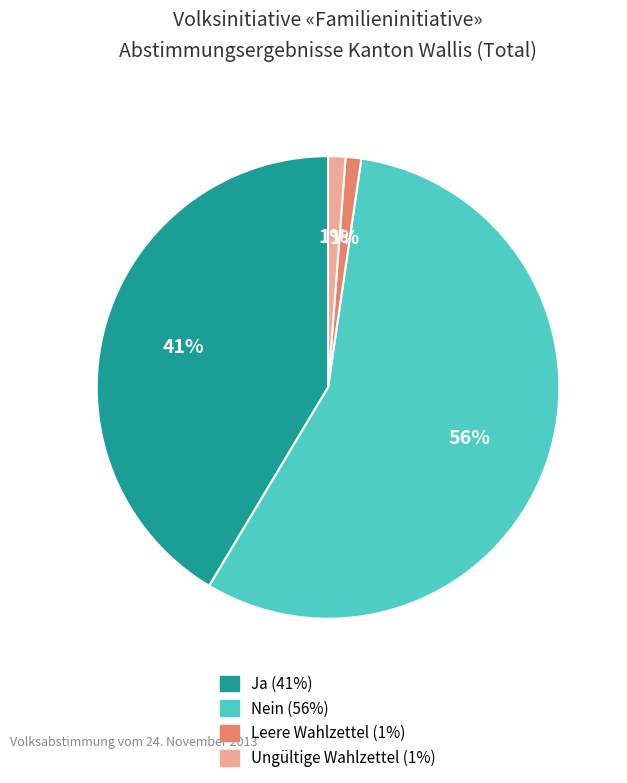

Is there any slice that represents more than half of the pie?

Yes